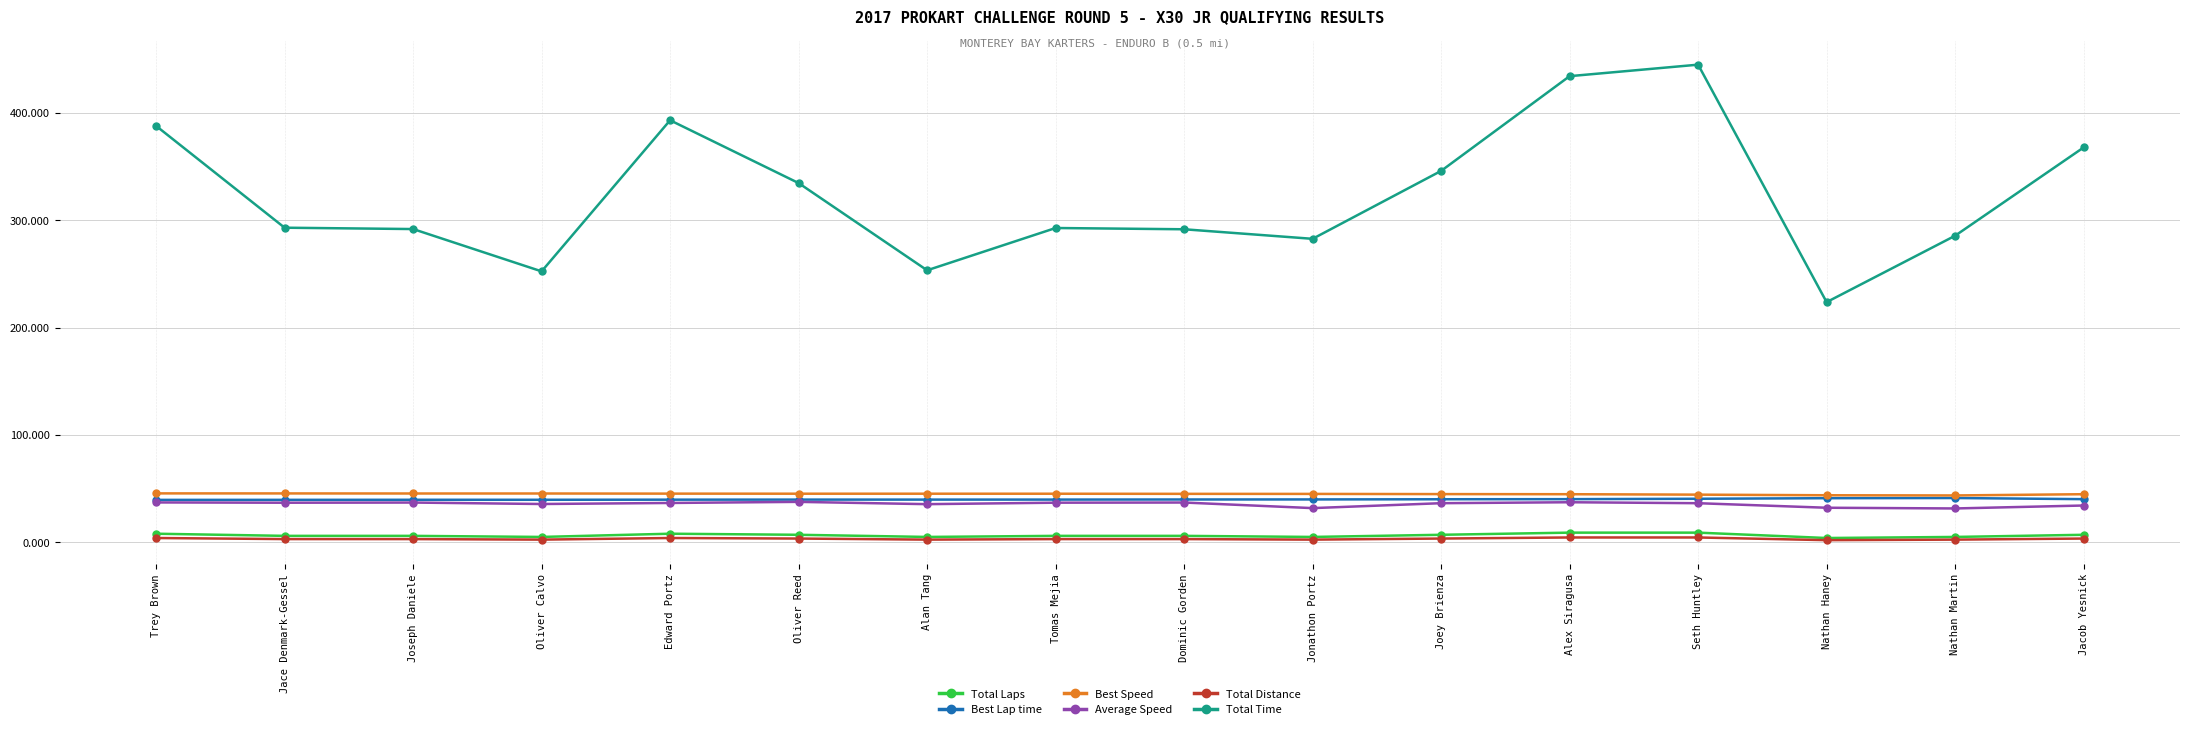

At how many categories does at least one series exceed 274?

13